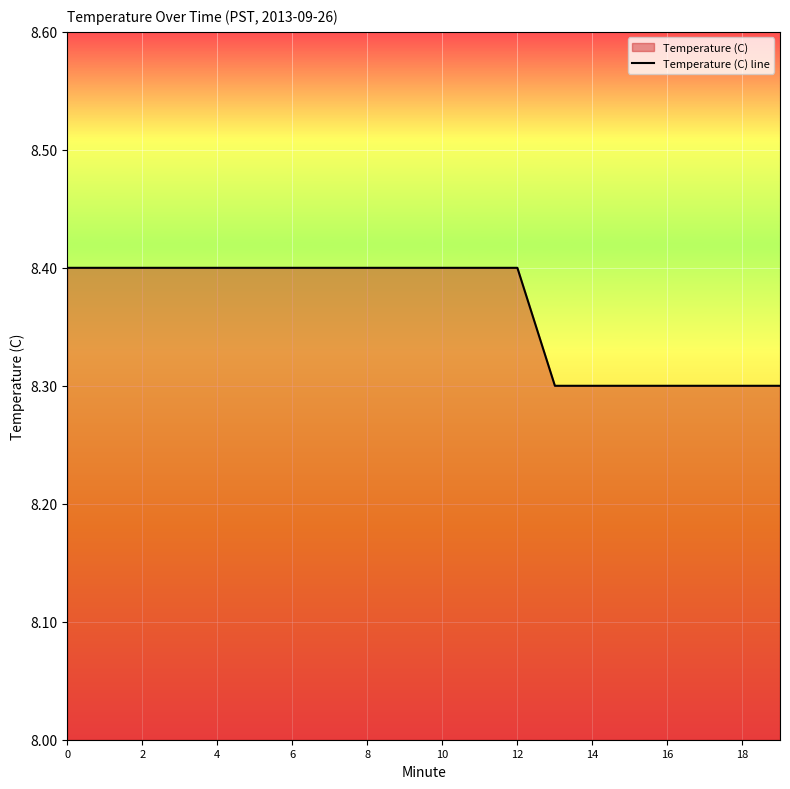

How many data points does each series have?

20